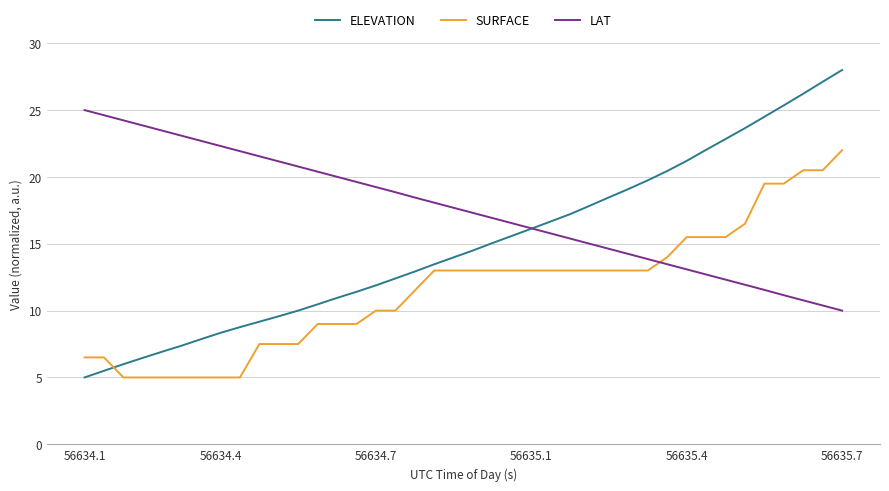

How many intersections are there between SURFACE and ELEVATION?

1